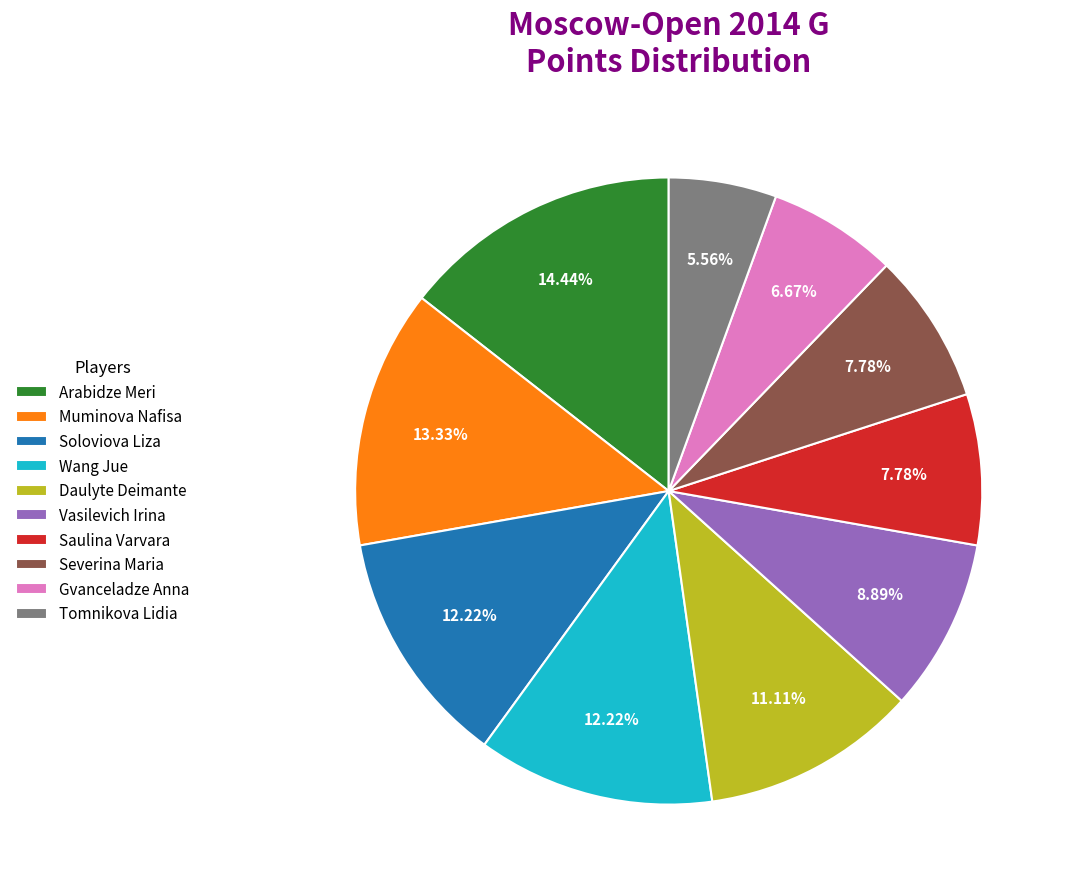

To the nearest percent, what portion does Vasilevich Irina represent?

9%